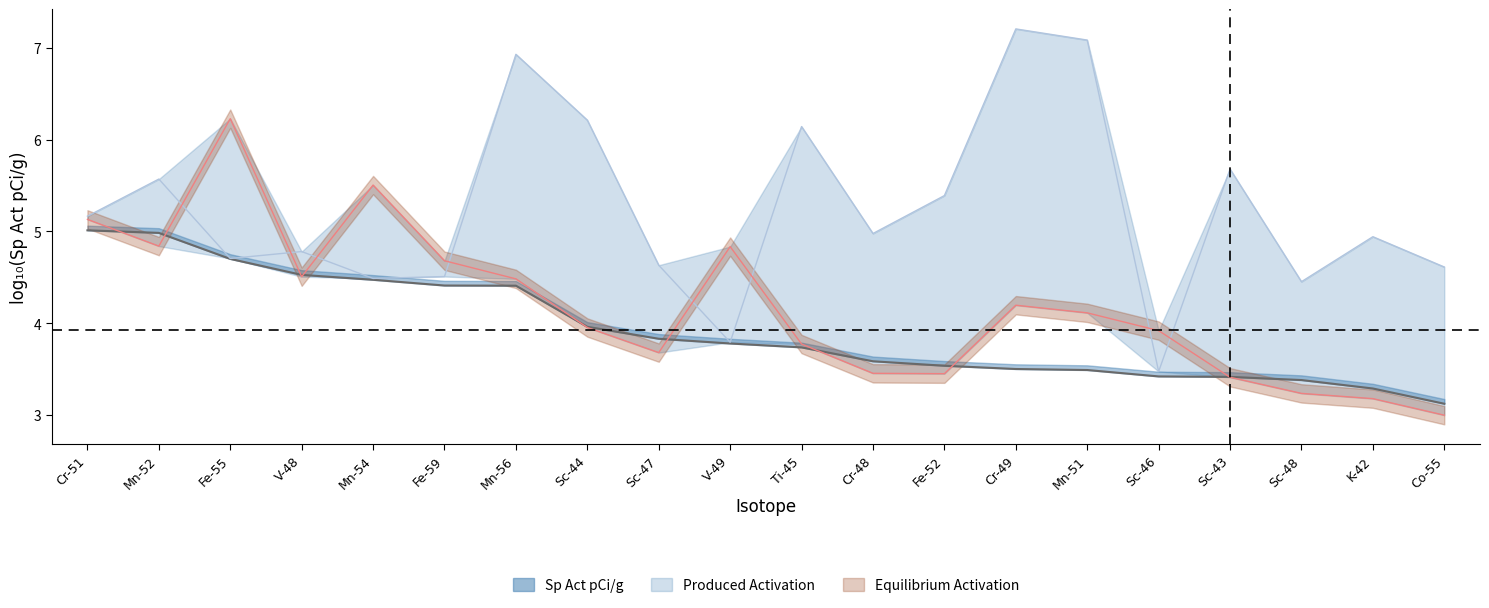

Reading left to right, extract all data points from this chart.

5.0	5.0	4.7	4.5	4.5	4.4	4.4	4.0	3.8	3.8	3.7	3.6	3.5	3.5	3.5	3.4	3.4	3.4	3.3	3.1